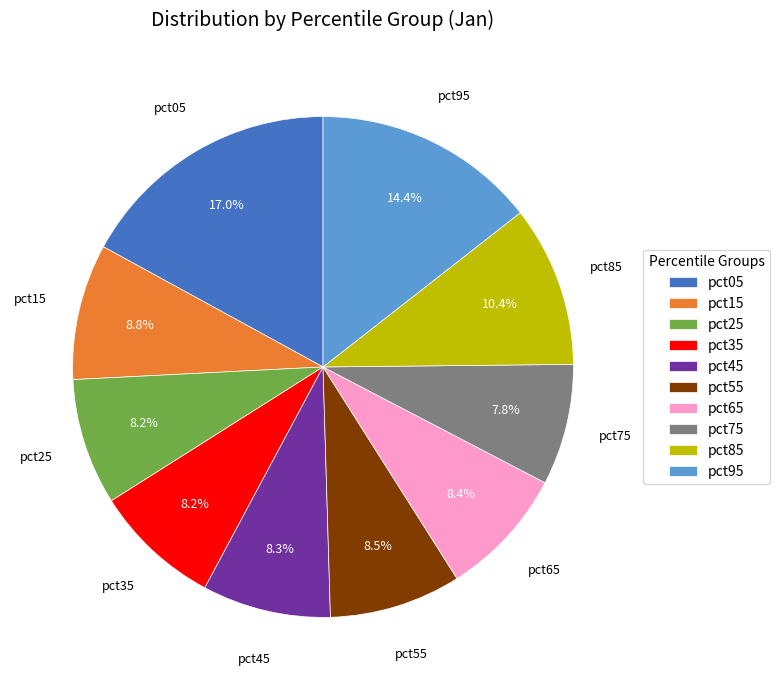

Is pct55 the majority of the pie?

No